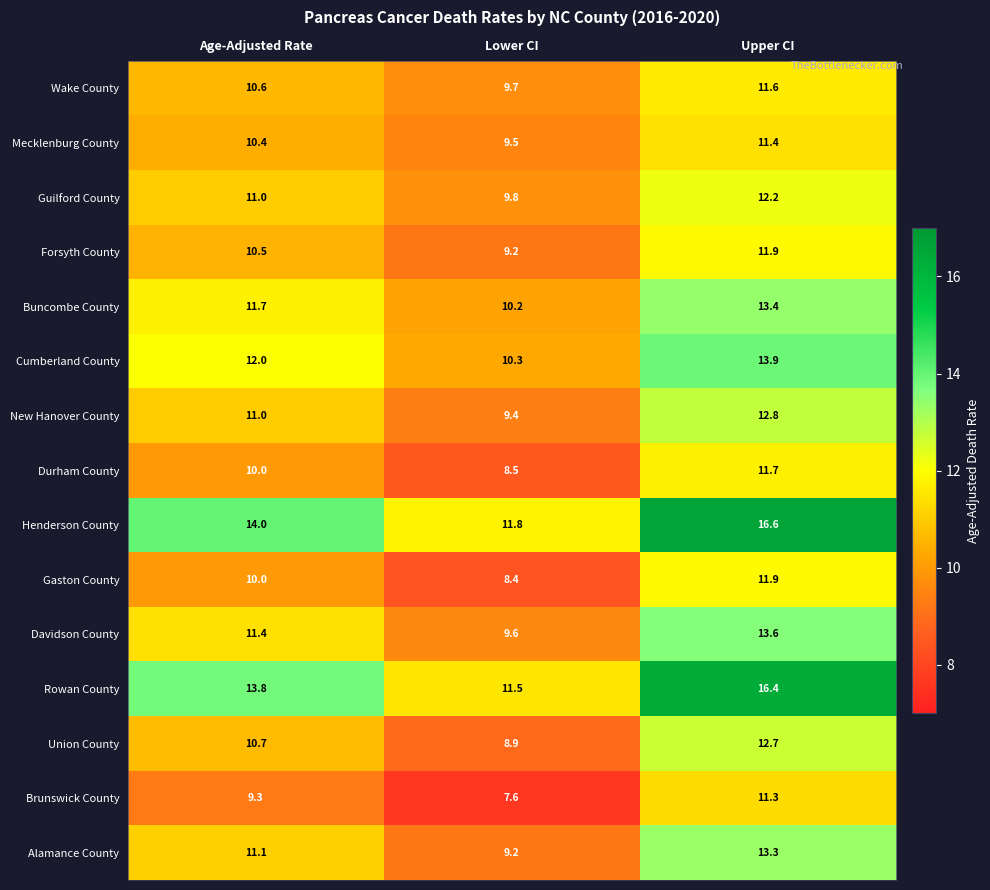

What is the minimum value shown in the chart?

7.6